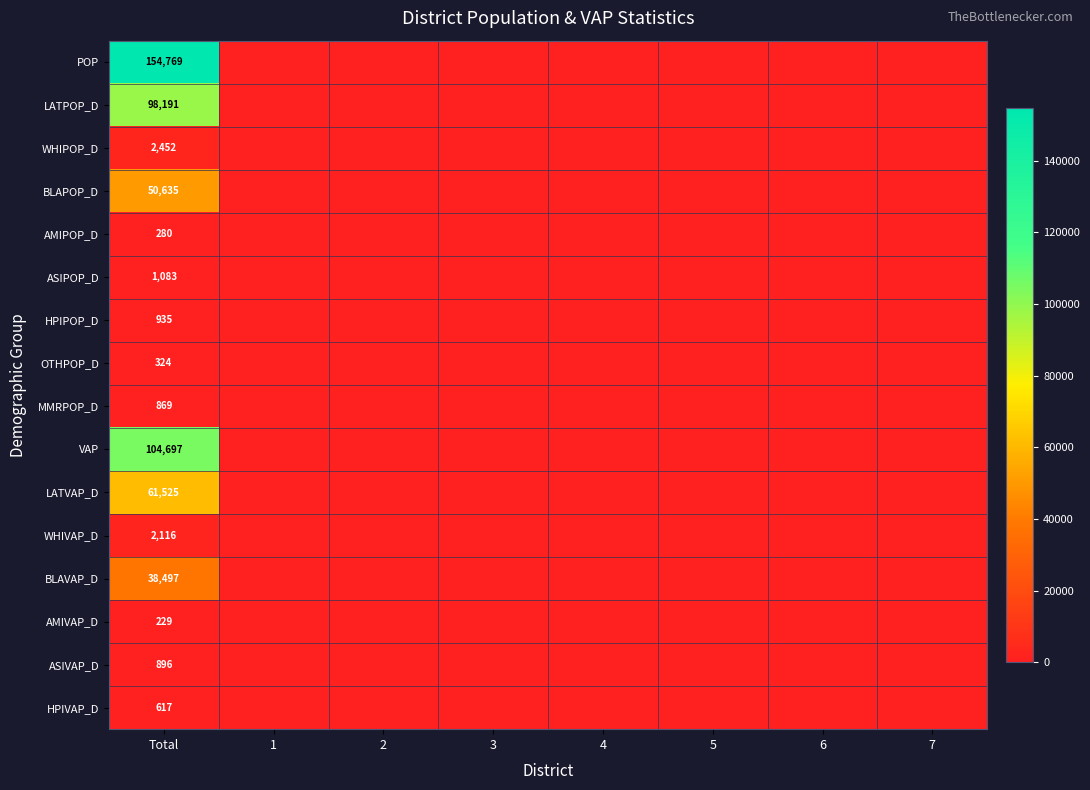

At Total, list the series in order from smallest to largest.

AMIVAP_D, AMIPOP_D, OTHPOP_D, HPIVAP_D, MMRPOP_D, ASIVAP_D, HPIPOP_D, ASIPOP_D, WHIVAP_D, WHIPOP_D, BLAVAP_D, BLAPOP_D, LATVAP_D, LATPOP_D, VAP, POP